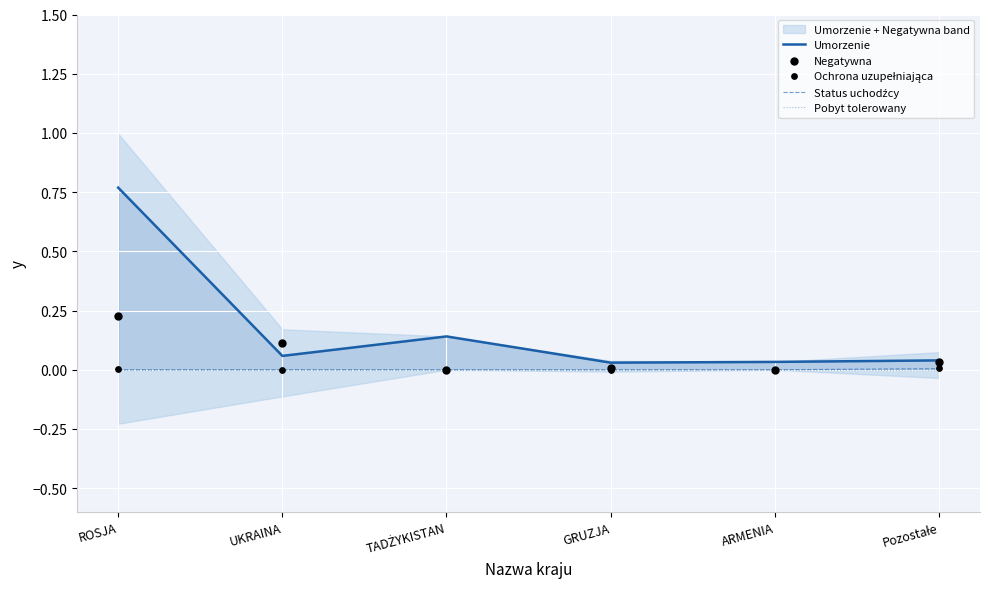

Which series has the largest total across all categories?

Umorzenie